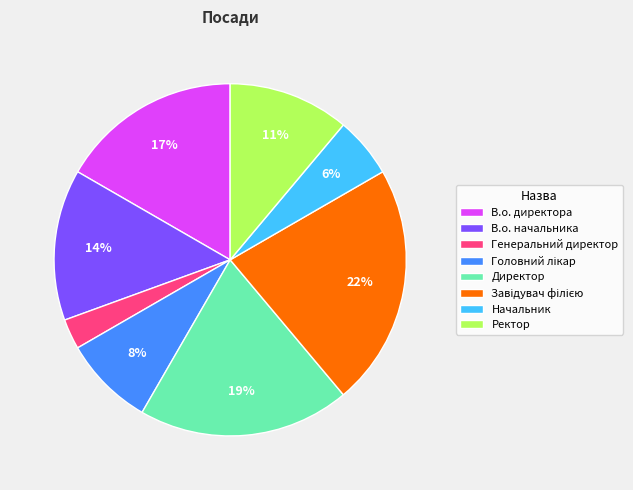

To the nearest percent, what is the difference between the largest and smallest slice percentages?

19%